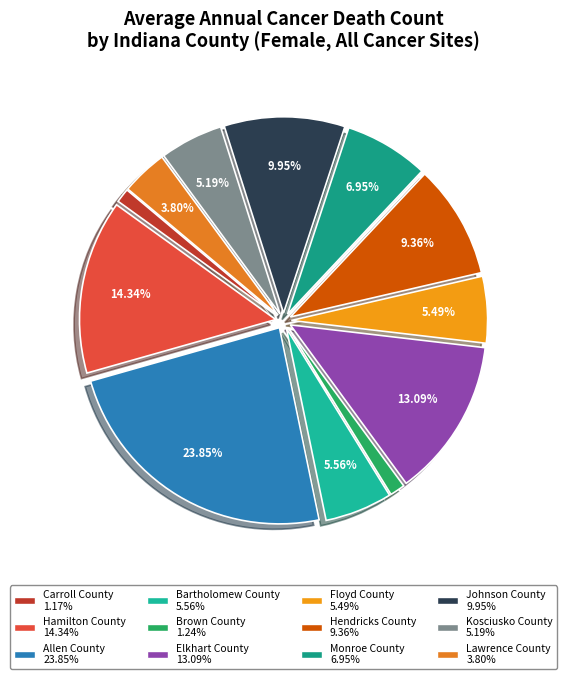

Is Hamilton County the majority of the pie?

No